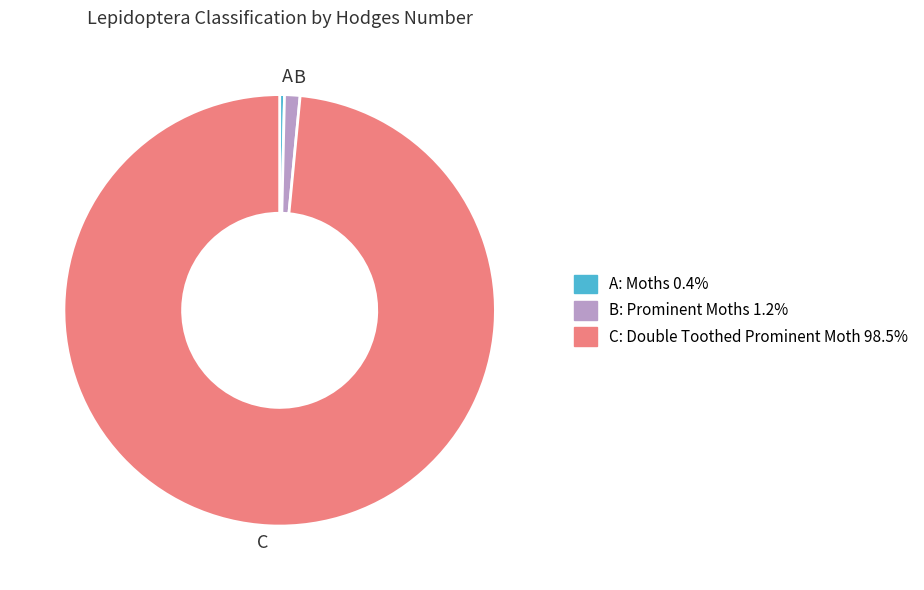

What is the majority slice?

C